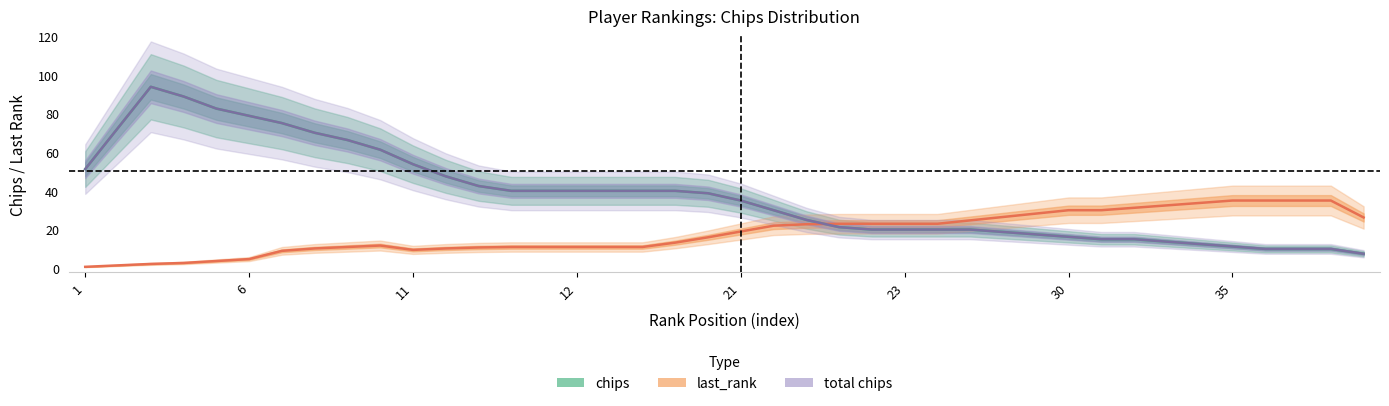

Which series has the largest total across all categories?

chips